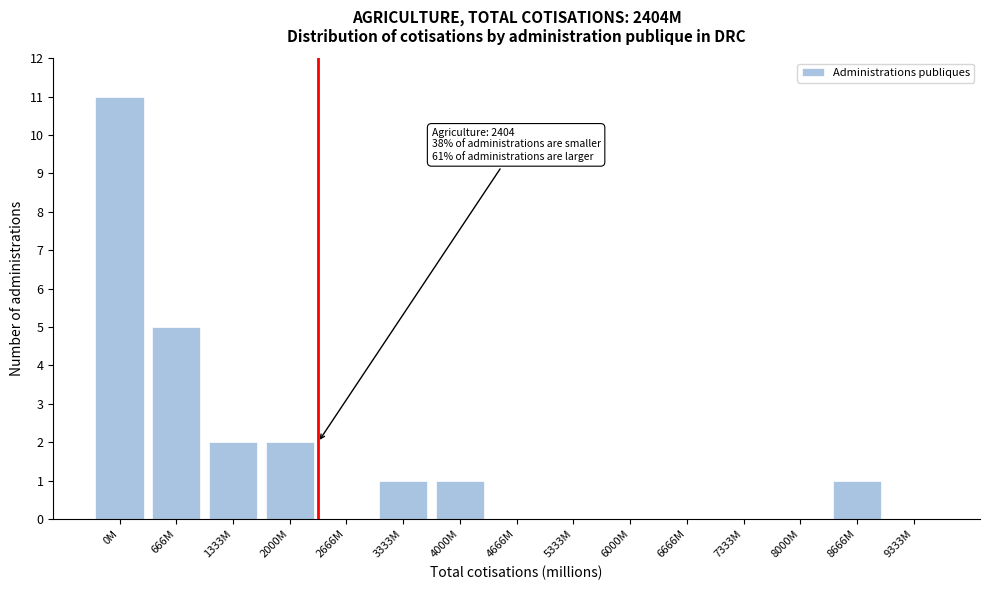

Reading left to right, transcribe all the data shown in this chart.

0M=11	666M=5	1333M=2	2000M=2	2666M=0	3333M=1	4000M=1	4666M=0	5333M=0	6000M=0	6666M=0	7333M=0	8000M=0	8666M=1	9333M=0